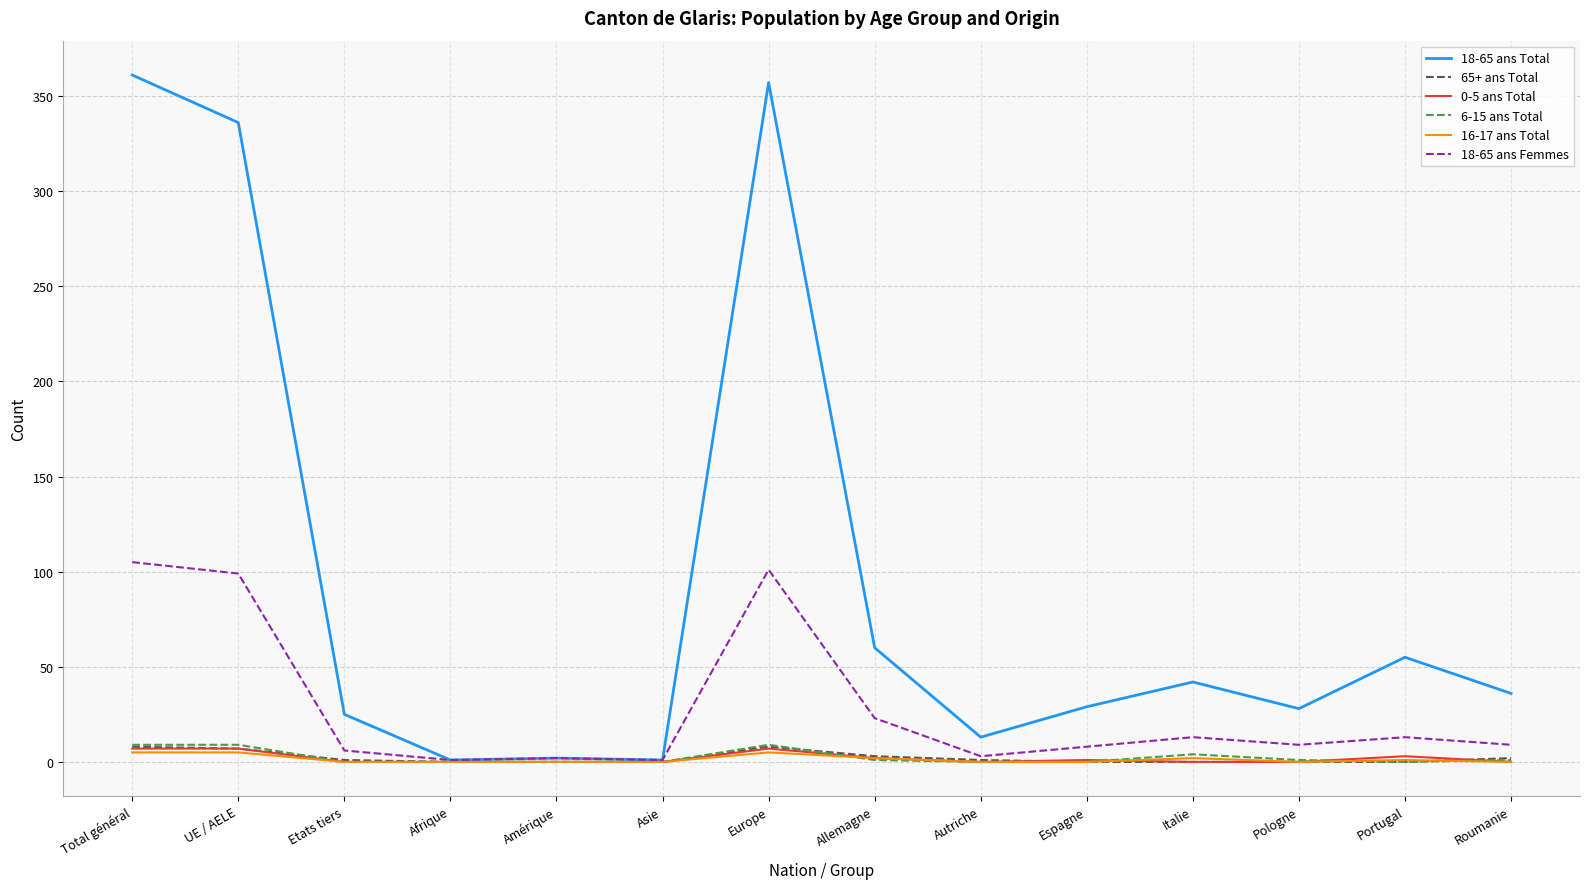

What is the maximum value for 16-17 ans Total?

5